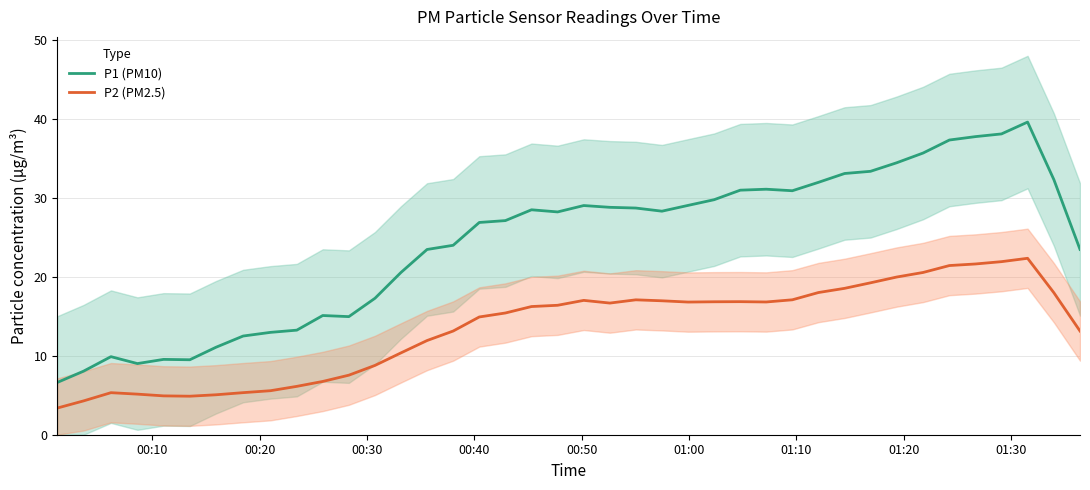

List the series in order of their peak value, highest first.

P1 (PM10), P2 (PM2.5)